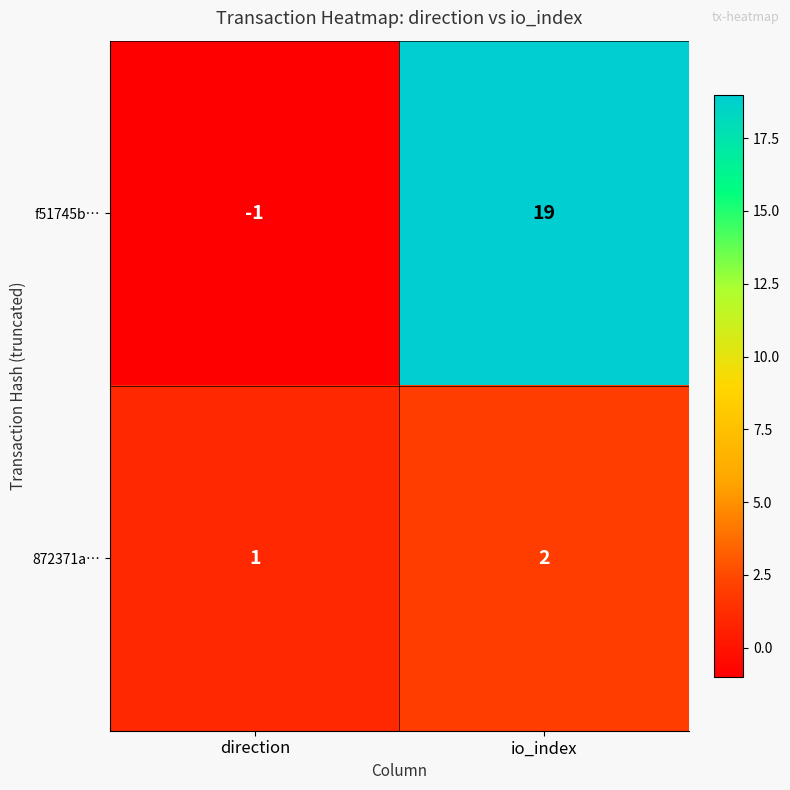

Which series changed the most between direction and io_index?

f51745b…